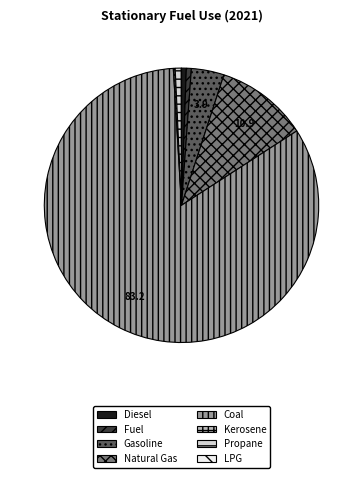

Does Gasoline represent more than half of the total?

No